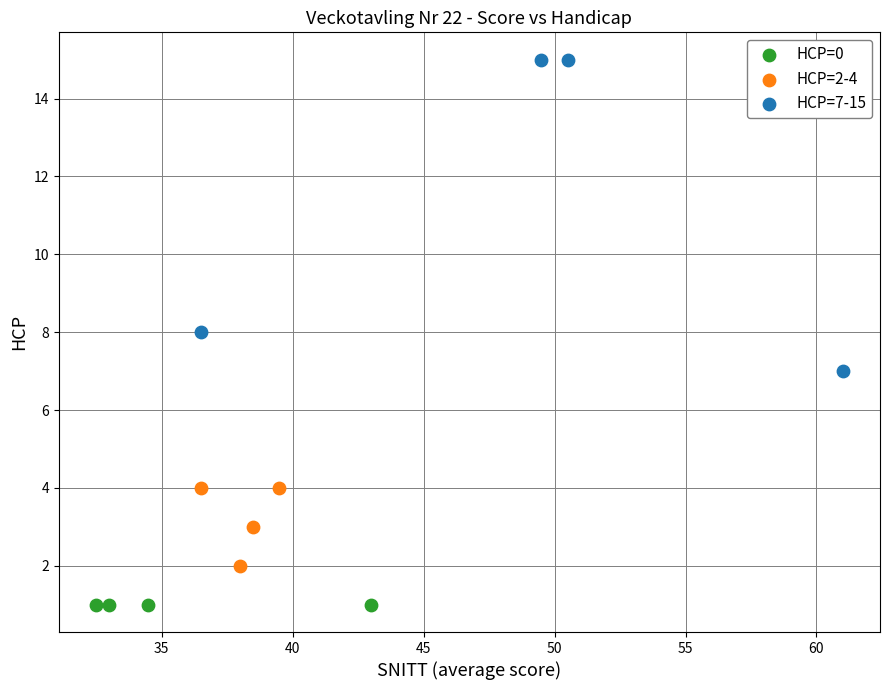

Which series contains the highest Y value?

HCP=7-15